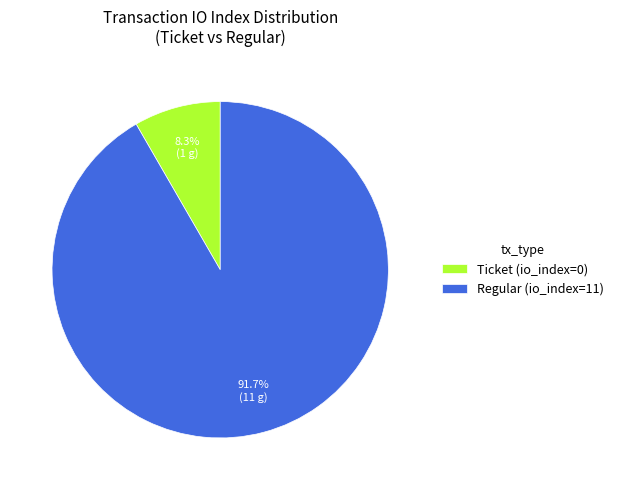

How much of the chart is everything except Ticket (io_index=0)?

91.7%